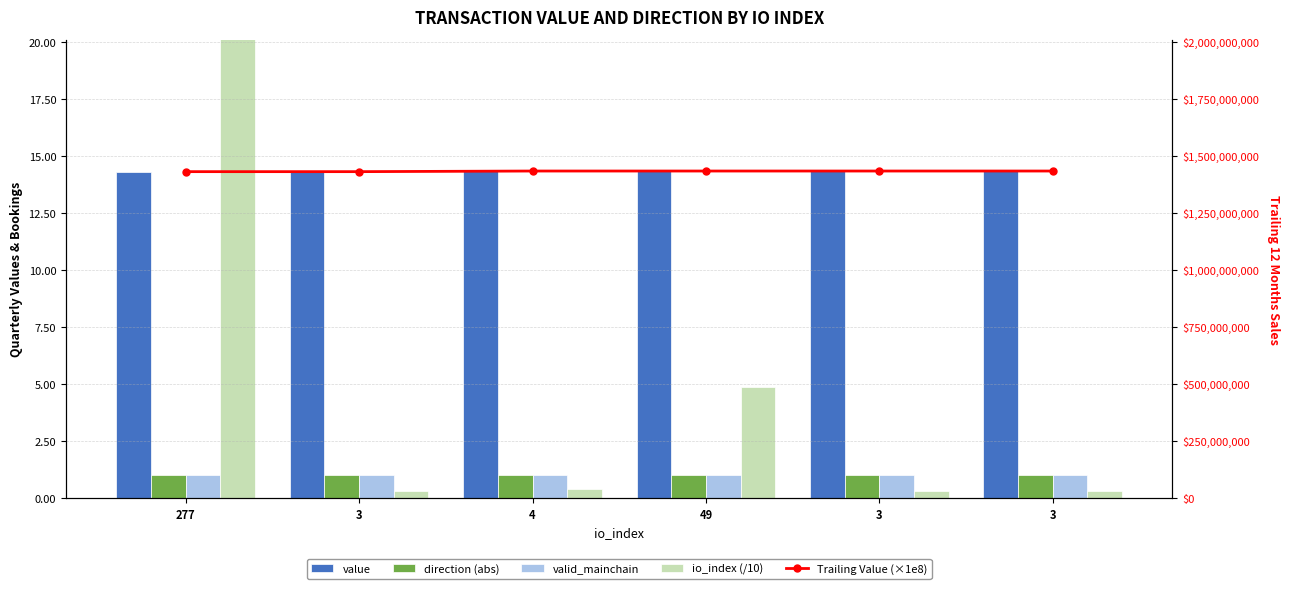

List the labels in order of Trailing Value (×1e8) value, largest first.

4, 49, 3, 3, 277, 3